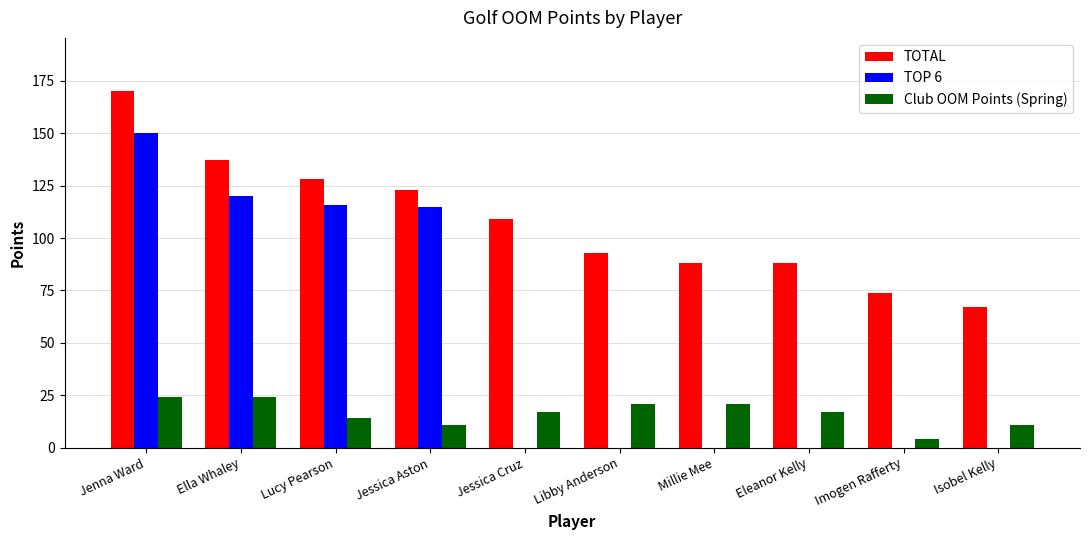

What value does the Club OOM Points (Spring) series have at Jenna Ward?

24